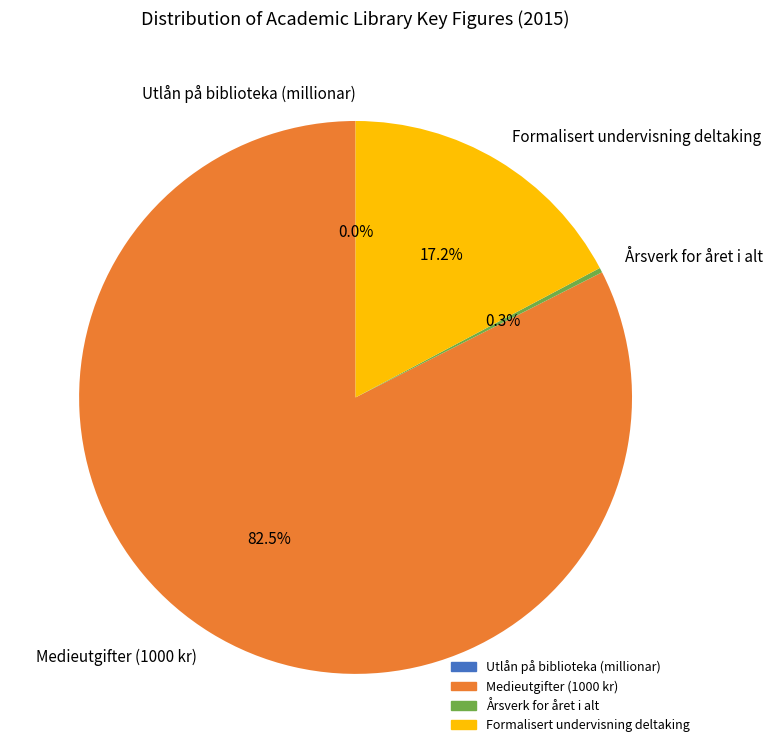

To the nearest percent, what is the combined percentage of Medieutgifter (1000 kr) and Formalisert undervisning deltaking?

100%